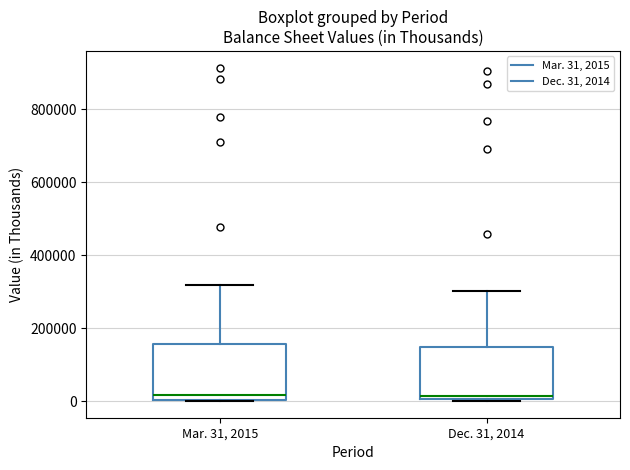

Reading left to right, transcribe this box plot: for each box, give where its median line is, the range the box spans, and where its two whiskers end, as read against the y-axis. The values are not printed on the chart, so give them approximately, as read against the axis.

Mar. 31, 2015: median 20000, box 0 to 160000, whiskers 0 to 320000
Dec. 31, 2014: median 20000, box 0 to 140000, whiskers 0 to 300000